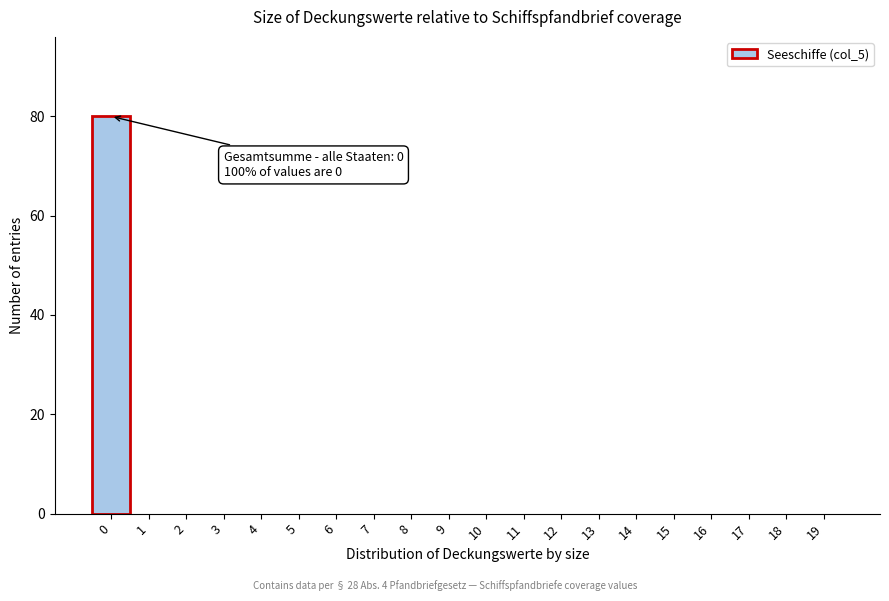

Over which range of the x-axis is the bar tallest?

-0.5 to 0.5